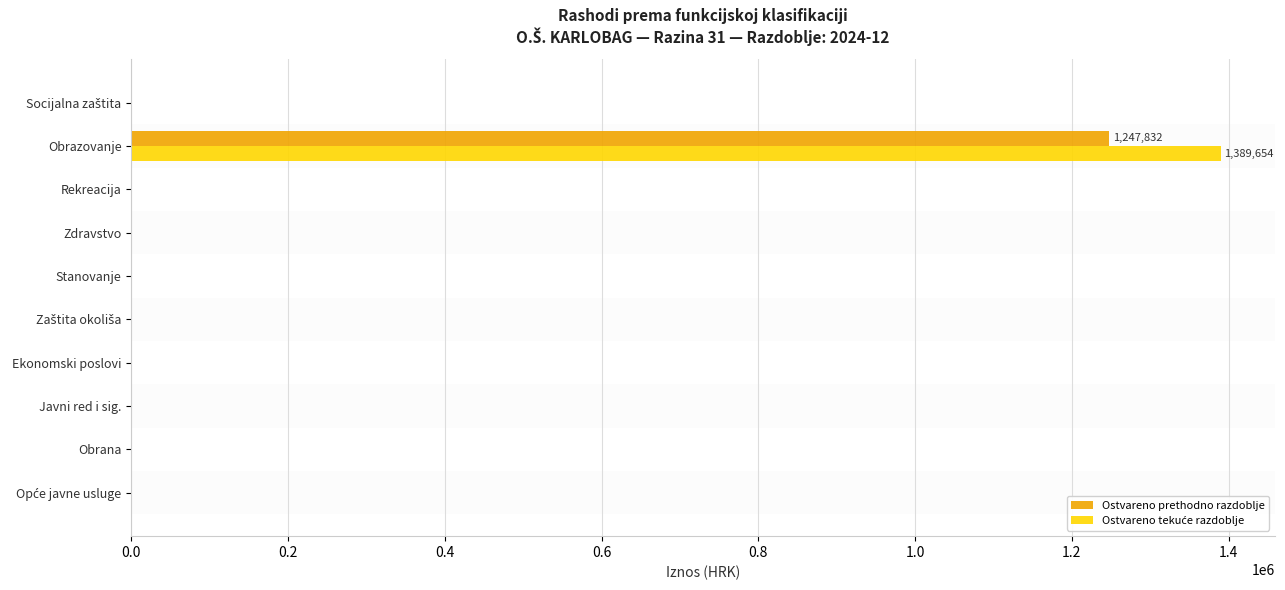

How many distinct data groups are displayed?

2